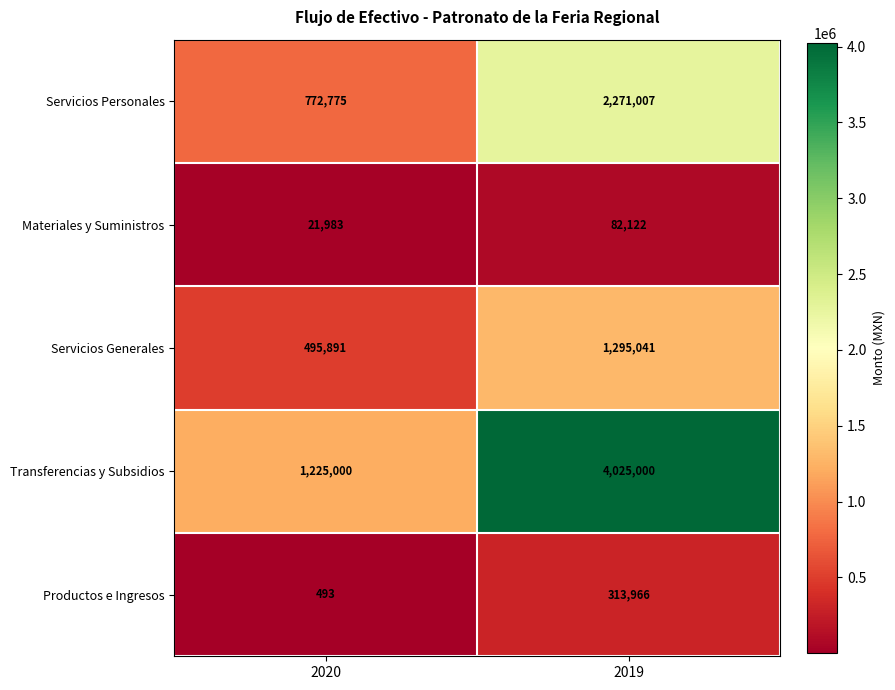

What value does the Servicios Personales series have at 2019?

2271007